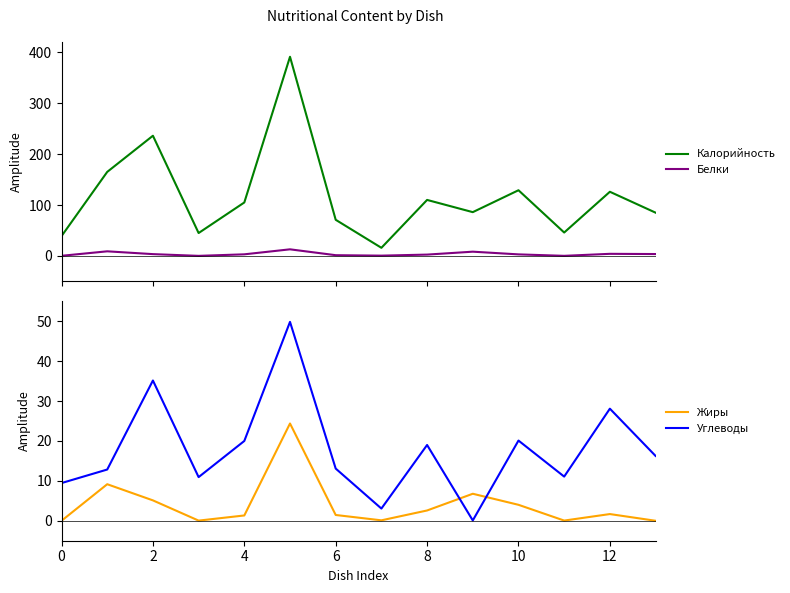

What is the lowest value of the Калорийность series?

16.0